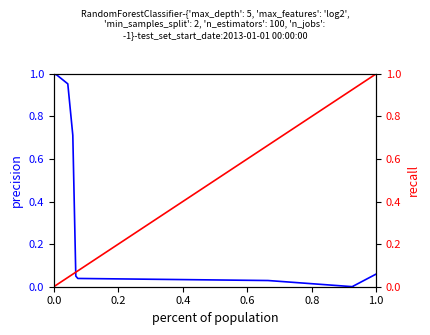

True or false: recall has more than 0 points higher than both neighbors.

False